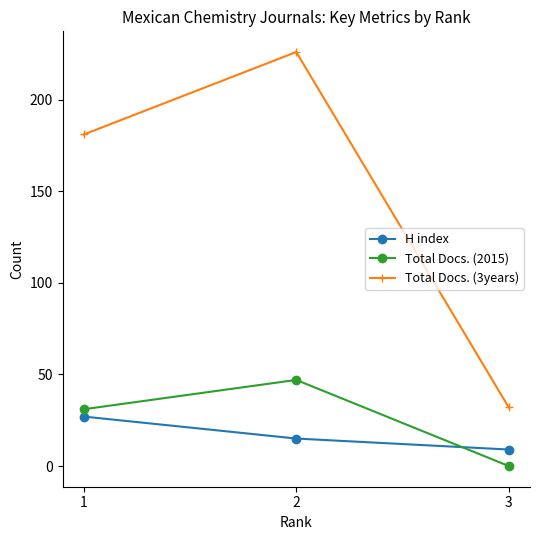

At which label is H index closest to 18?

2